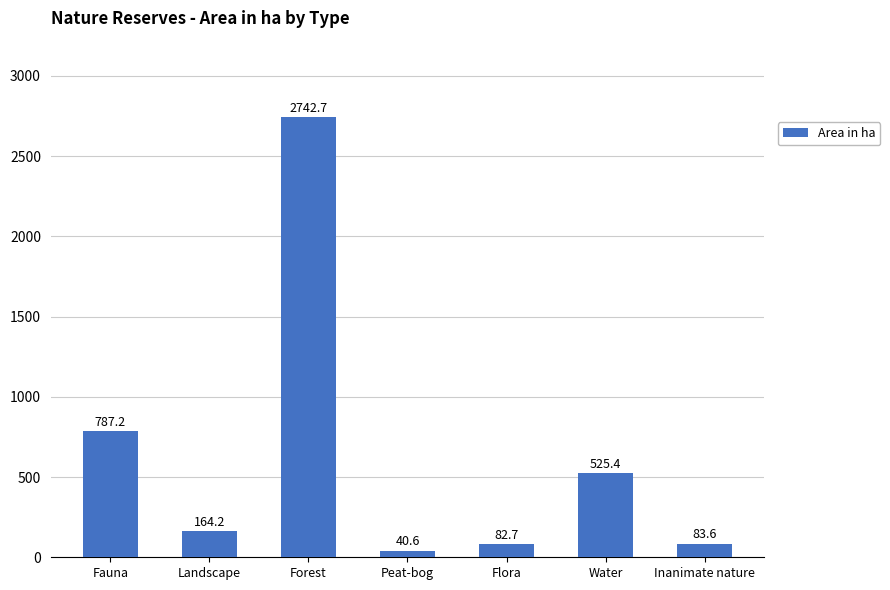

What is the ratio of the value at Forest to the value at Flora?

33.2